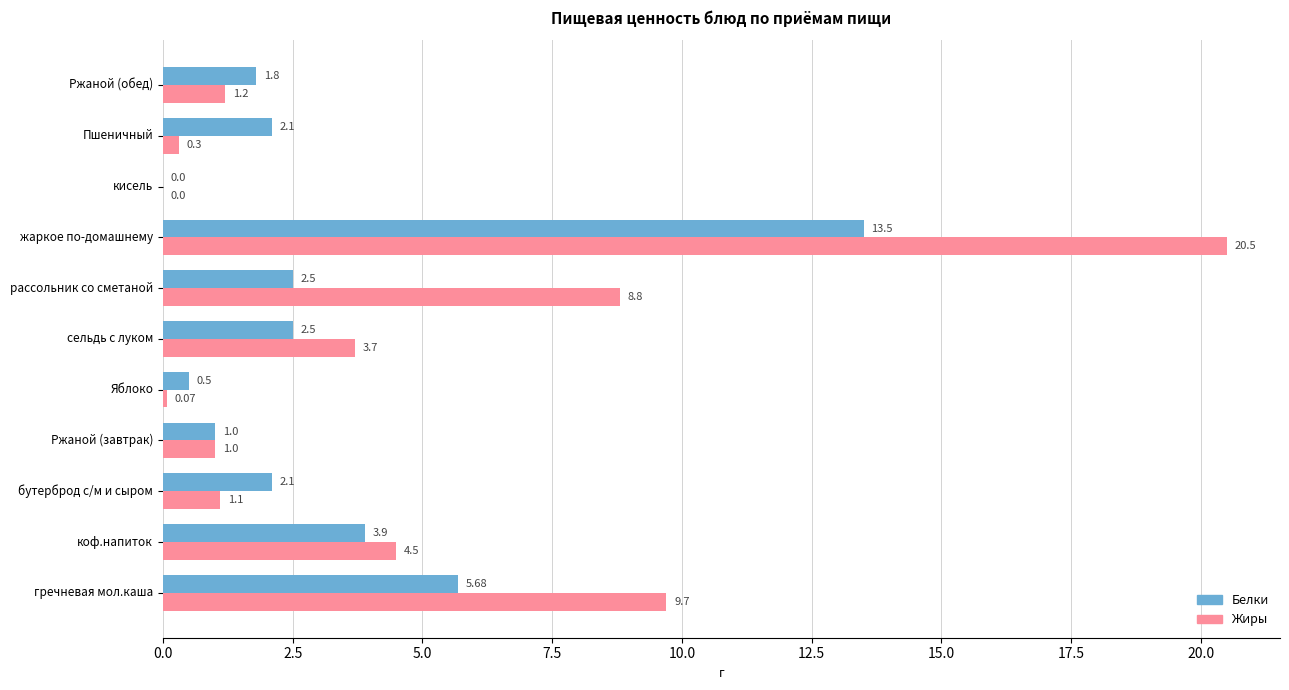

Which series has the largest total across all categories?

Жиры